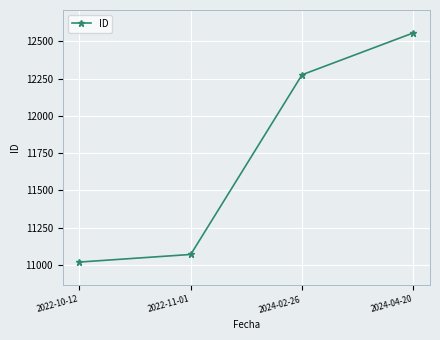

Is it true that the value at 2022-10-12 is 11019?

True